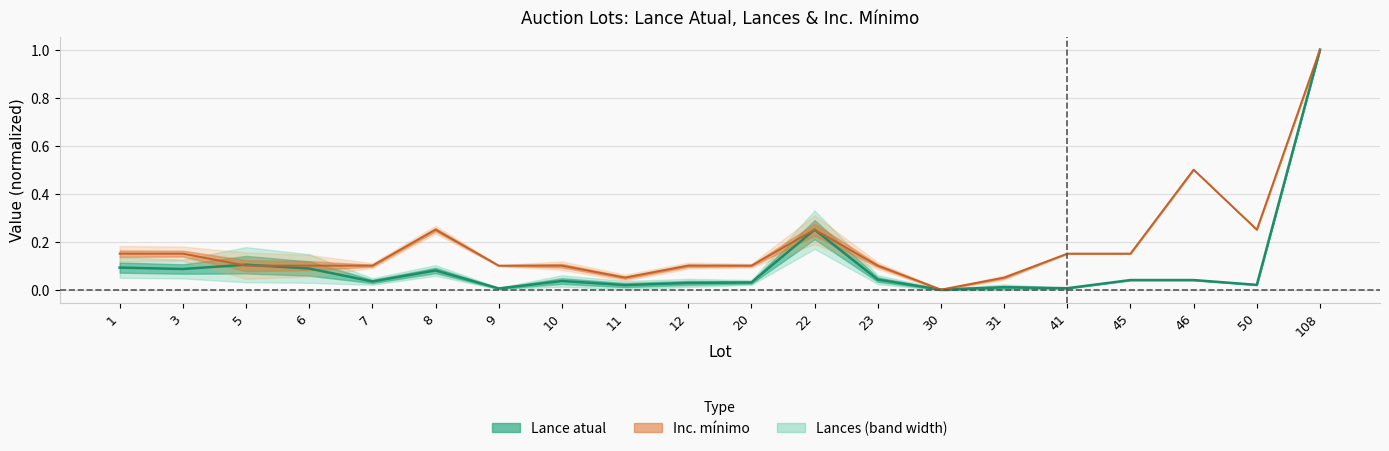

Where do Lance atual and Inc. mínimo first cross each other?

3 and 5